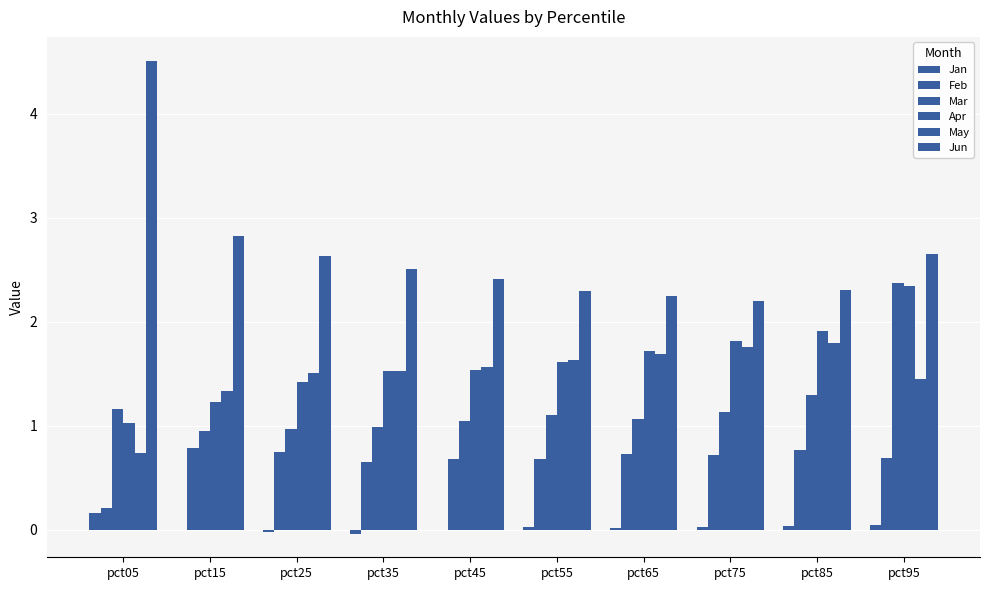

How many data points does each series have?

10